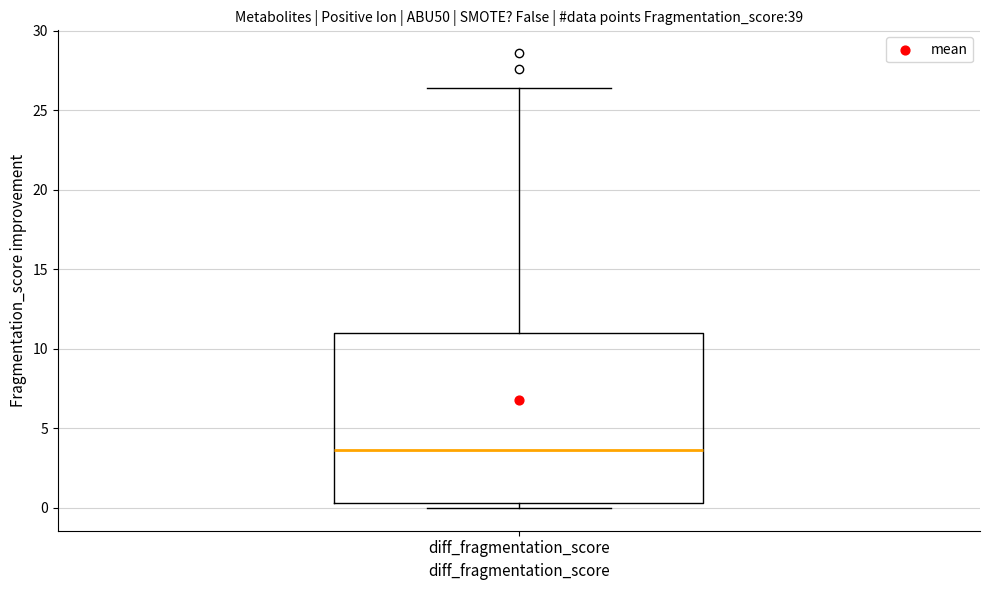

Where does the median line of the box for diff_fragmentation_score sit on the y-axis? The values are not printed on the chart, so give them approximately, as read against the axis.

3.5